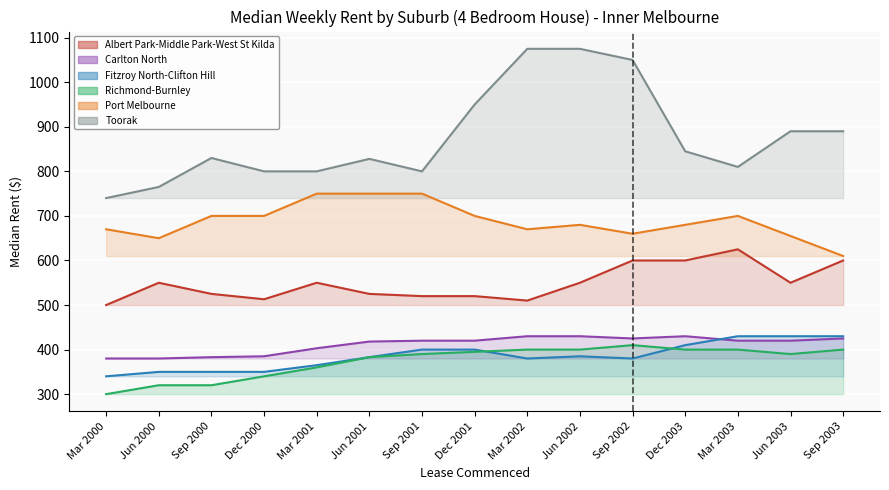

At which category does the chart reach its peak across all series?

Mar 2002